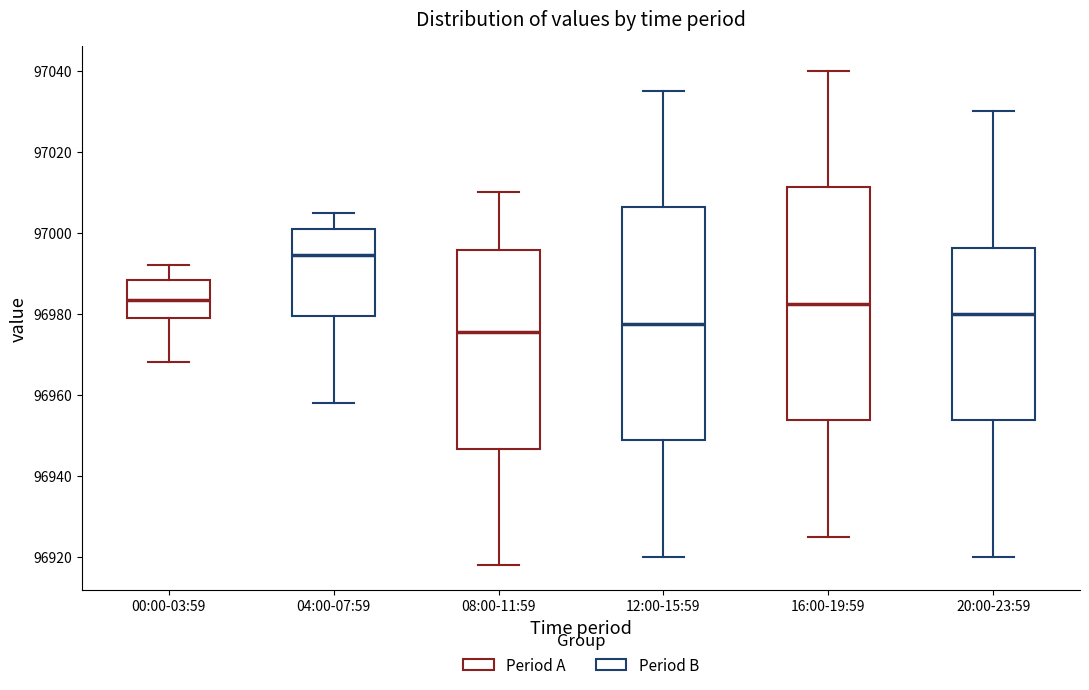

Reading left to right, read every box against the y-axis: the position of its median line, the range the box covers, and the ends of its whiskers. The values are not printed on the chart, so give them approximately, as read against the axis.

00:00-03:59: median 96984, box 96980 to 96988, whiskers 96968 to 96992
04:00-07:59: median 96994, box 96980 to 97002, whiskers 96958 to 97006
08:00-11:59: median 96976, box 96946 to 96996, whiskers 96918 to 97010
12:00-15:59: median 96978, box 96948 to 97006, whiskers 96920 to 97036
16:00-19:59: median 96982, box 96954 to 97012, whiskers 96926 to 97040
20:00-23:59: median 96980, box 96954 to 96996, whiskers 96920 to 97030